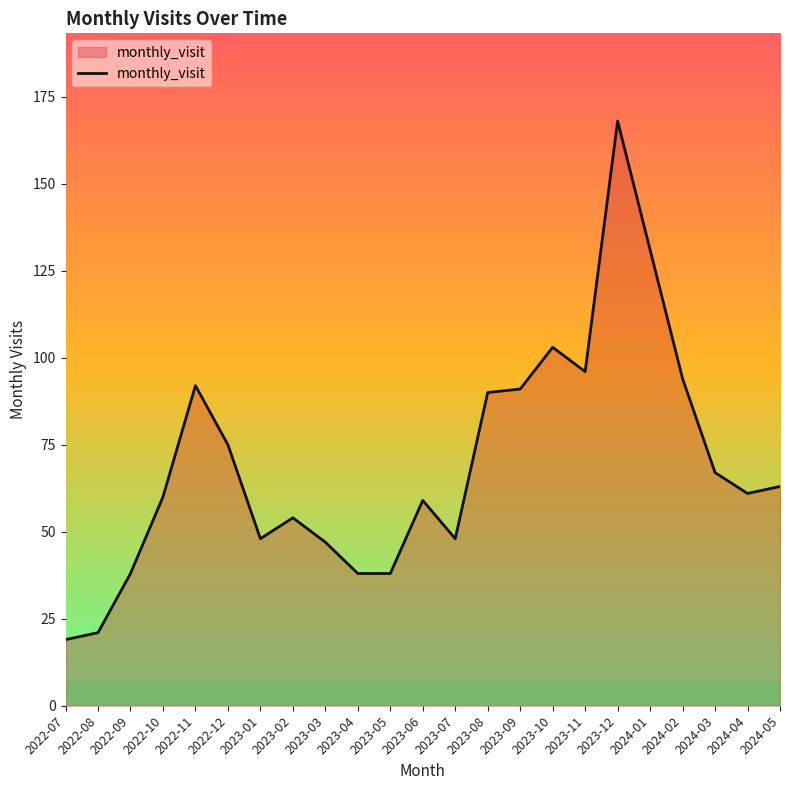

What position from the right is 2023-08?

10